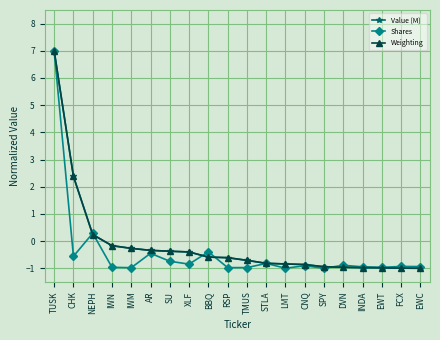

The Weighting series shows -0.6 at DVN. True or false?

False